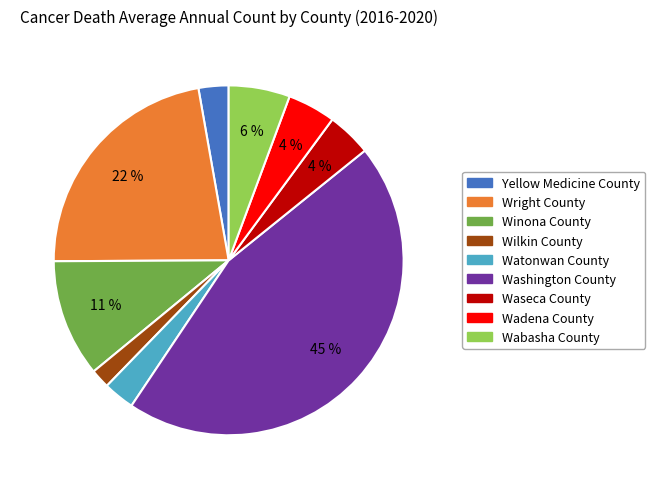

To the nearest percent, what is the average slice percentage?

11%